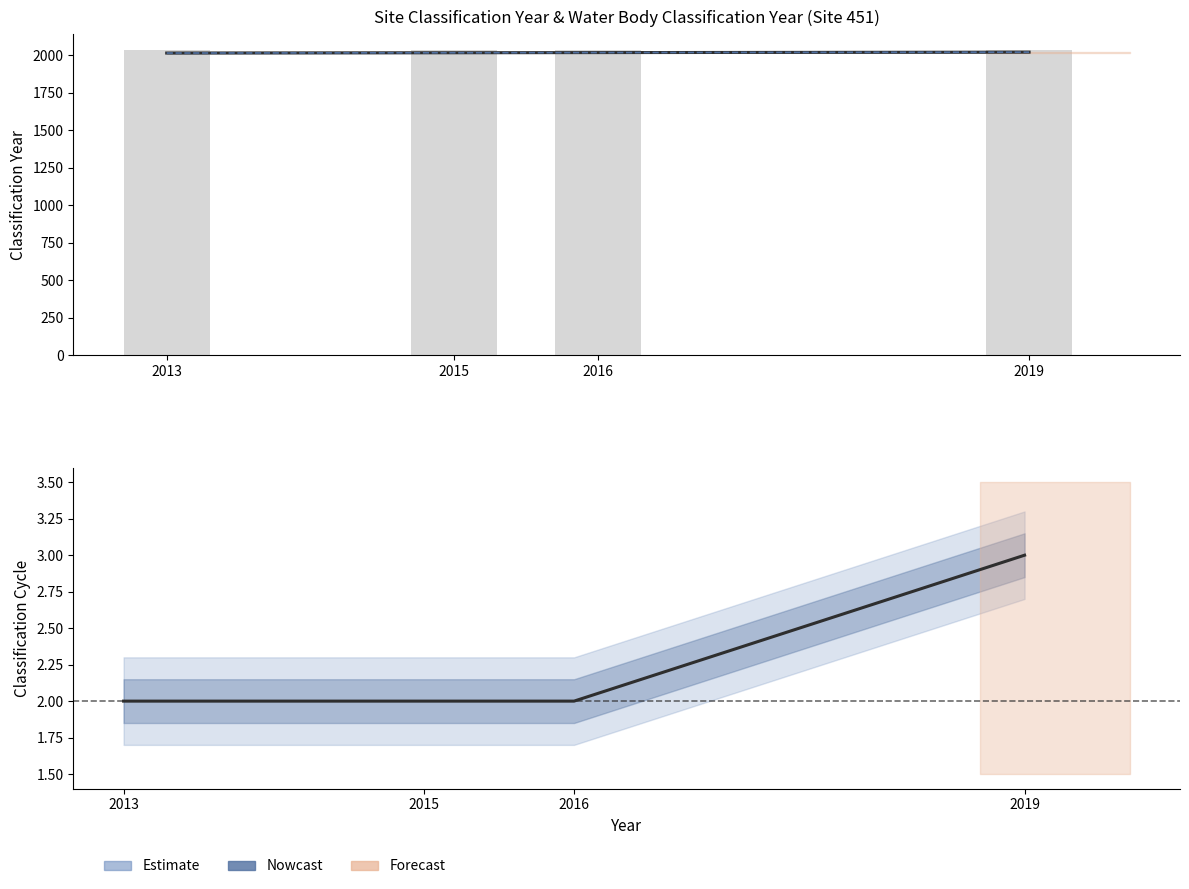

Reading left to right, list all the values displayed in this chart.

Site Classification Year: 2013=2013.0	2015=2015.0	2016=2016.0	2019=2019.0
Water Body Classification Year: 2013=2013.0	2015=2015.0	2016=2016.0	2019=2019.0
Site Easting (scaled): 2013=2036.2	2015=2036.2	2016=2036.2	2019=2036.2
Water Body Classification Cycle: 2013=2.0	2015=2.0	2016=2.0	2019=3.0